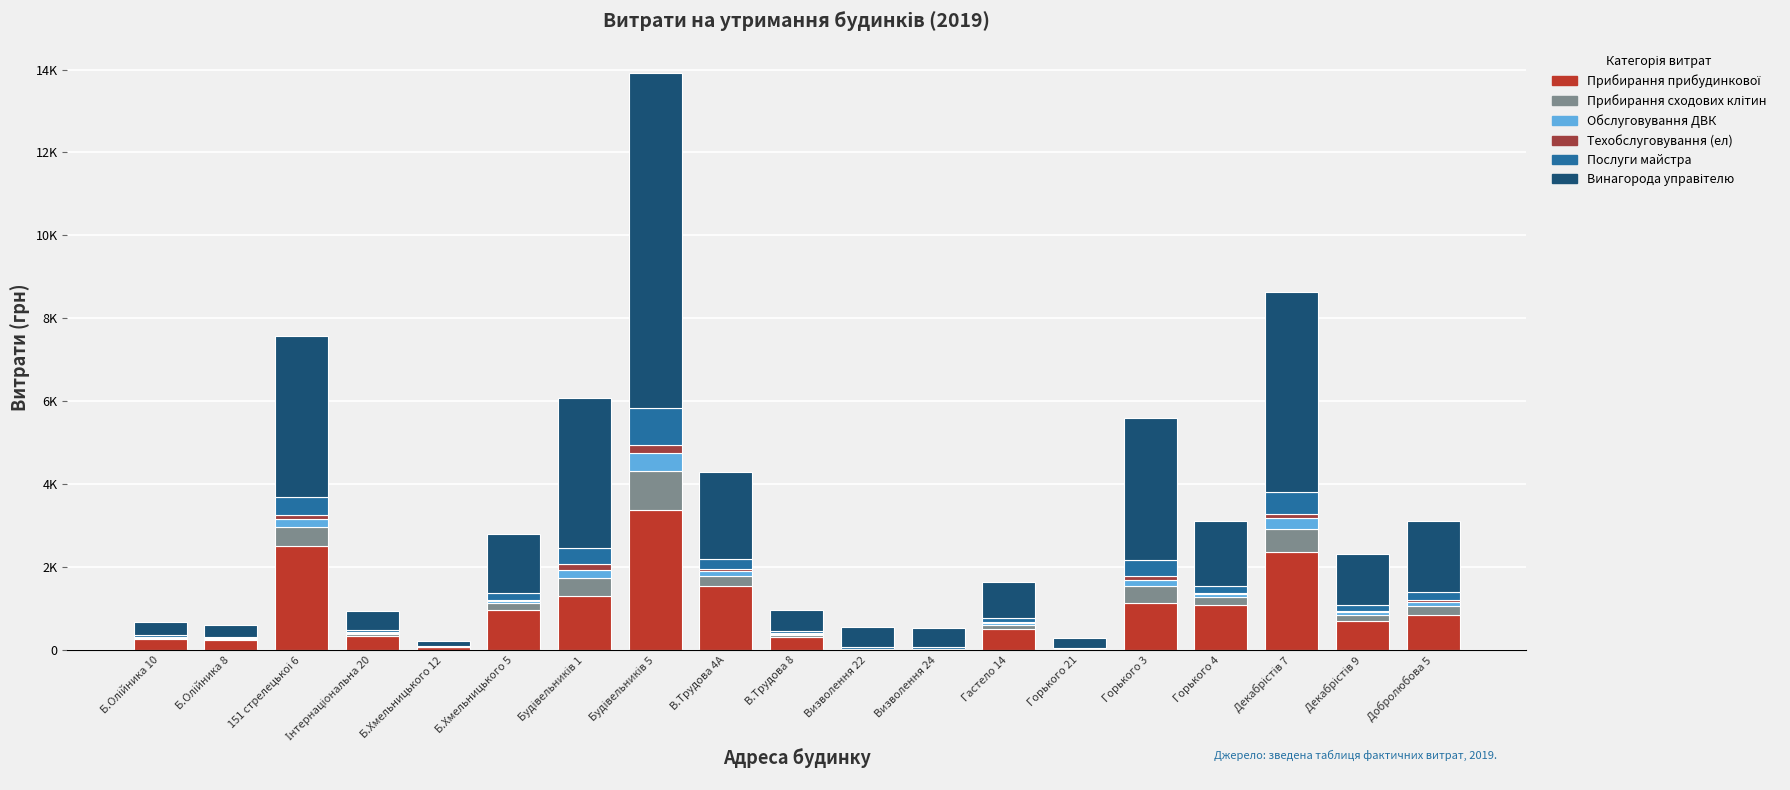

What is the label of the 5th bar from the right?

Горького 3